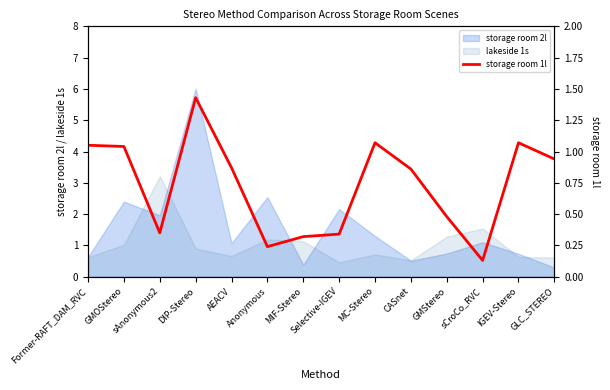

What position from the left is Former-RAFT_DAM_RVC?

1